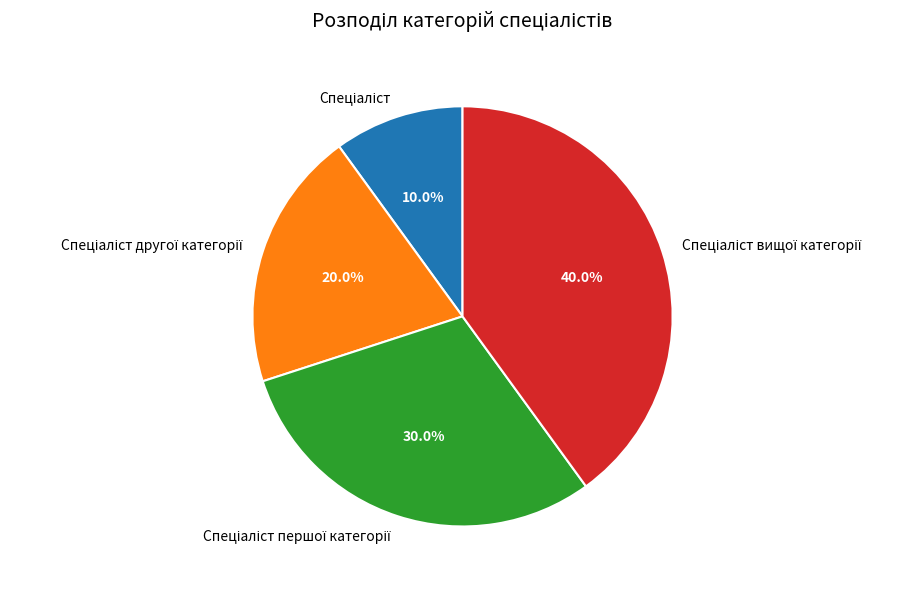

Is there any slice that represents more than half of the pie?

No